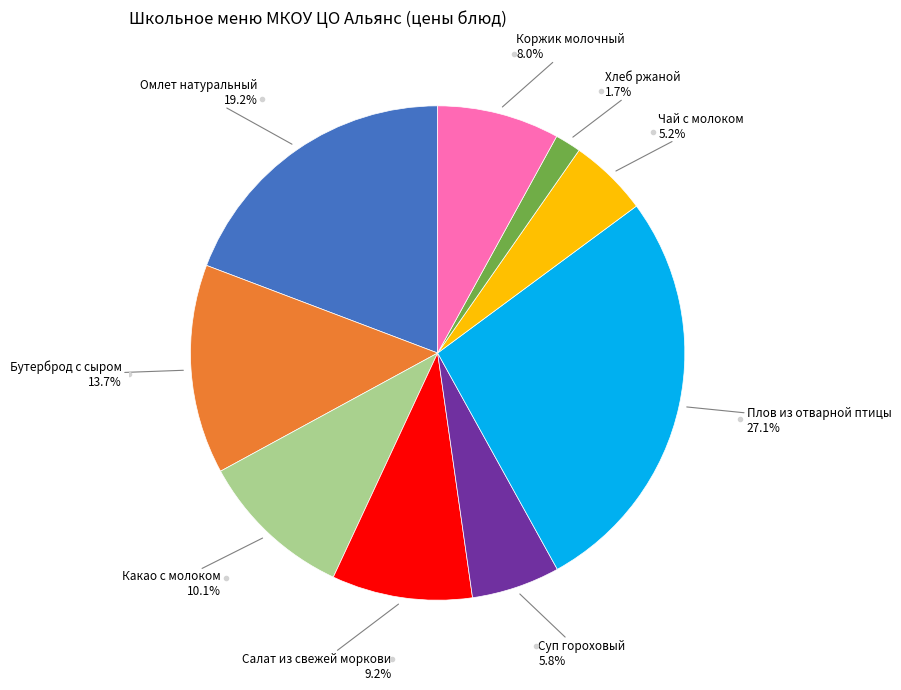

Is there a majority slice in this chart?

No